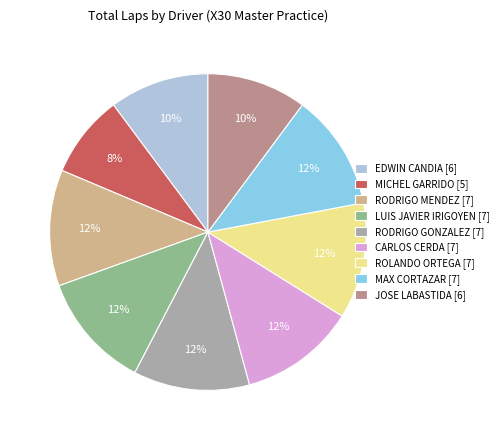

How many slices are in this pie chart?

9